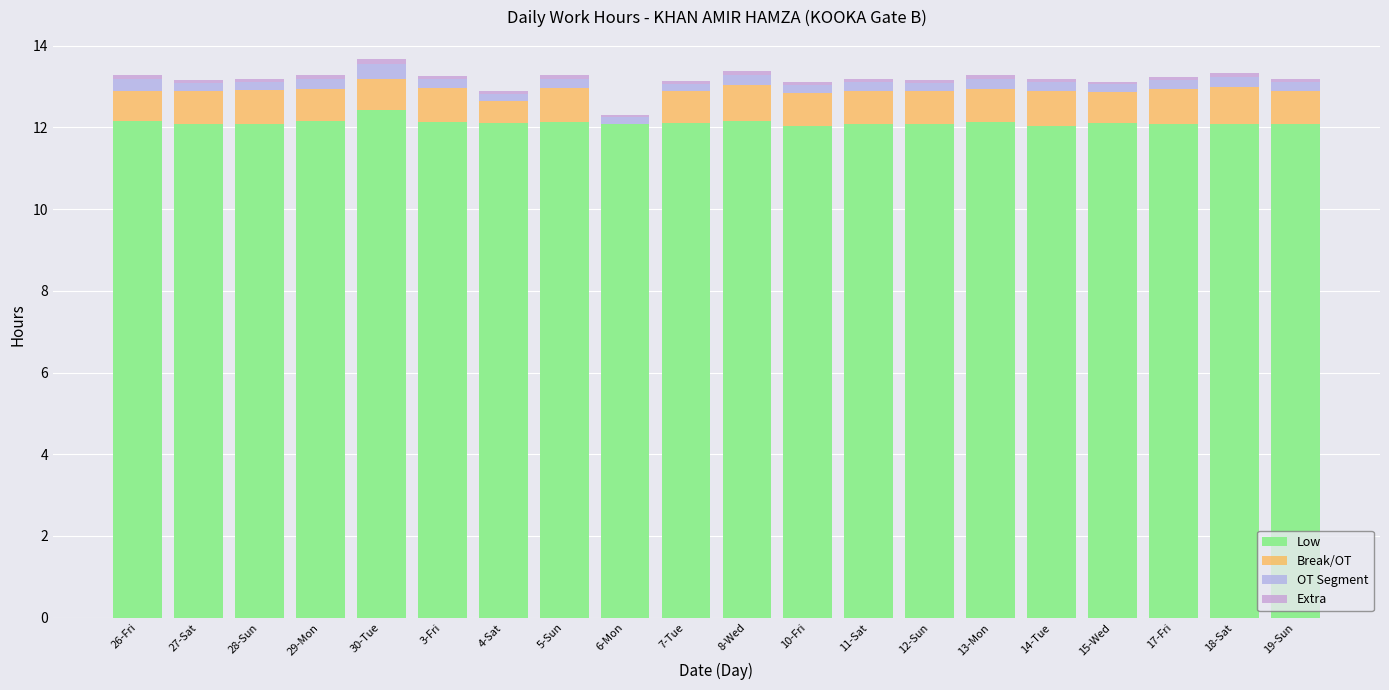

Which series changed the most between 5-Sun and 7-Tue?

Break/OT